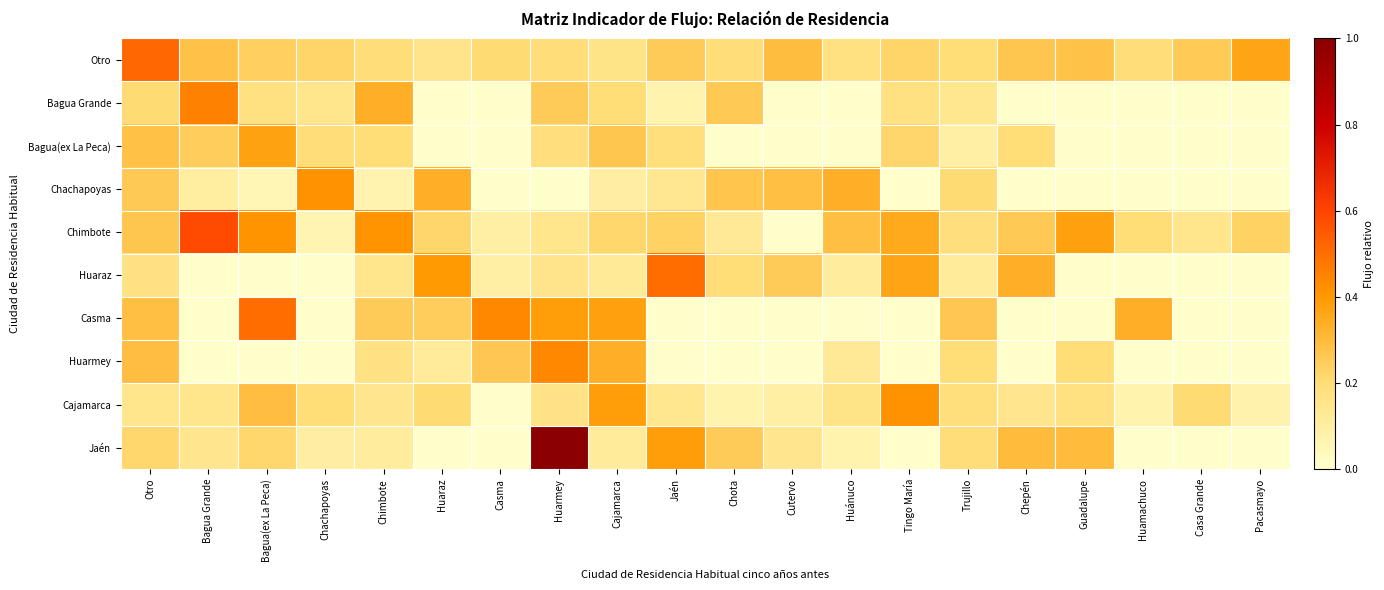

Count the number of categories in the chart.

20